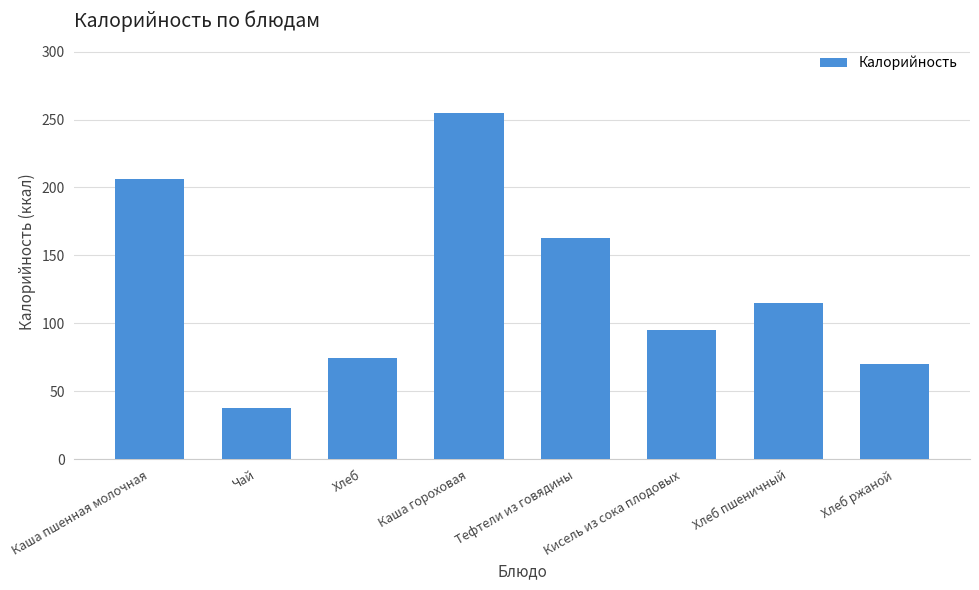

Which label corresponds to the smallest value in the chart?

Чай